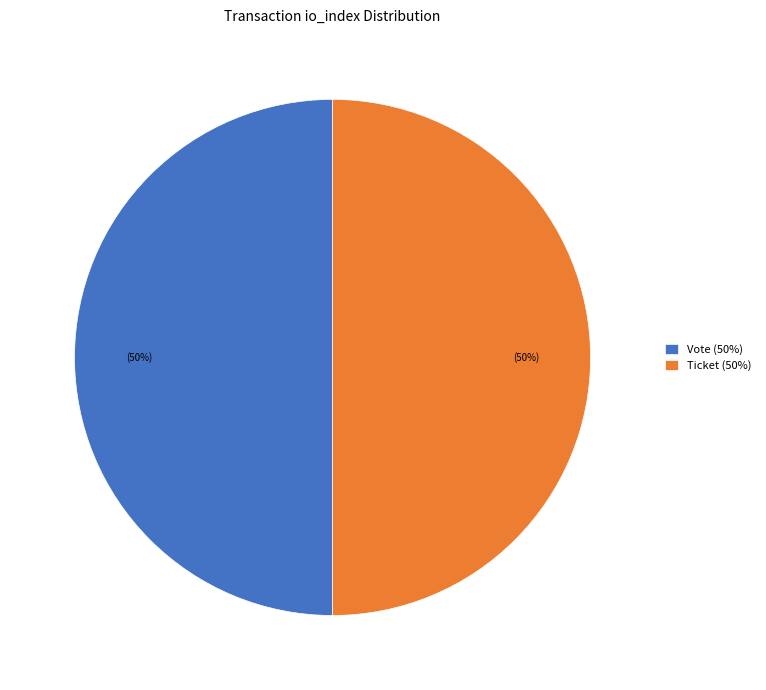

True or false: Ticket (50%) accounts for 50% of the total.

True